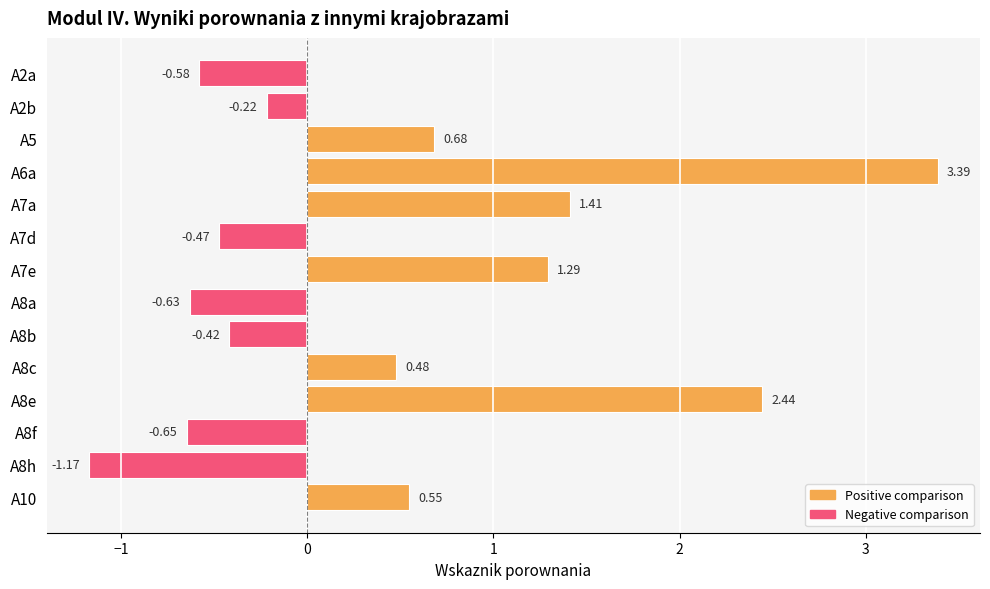

How many bars are there in total?

14